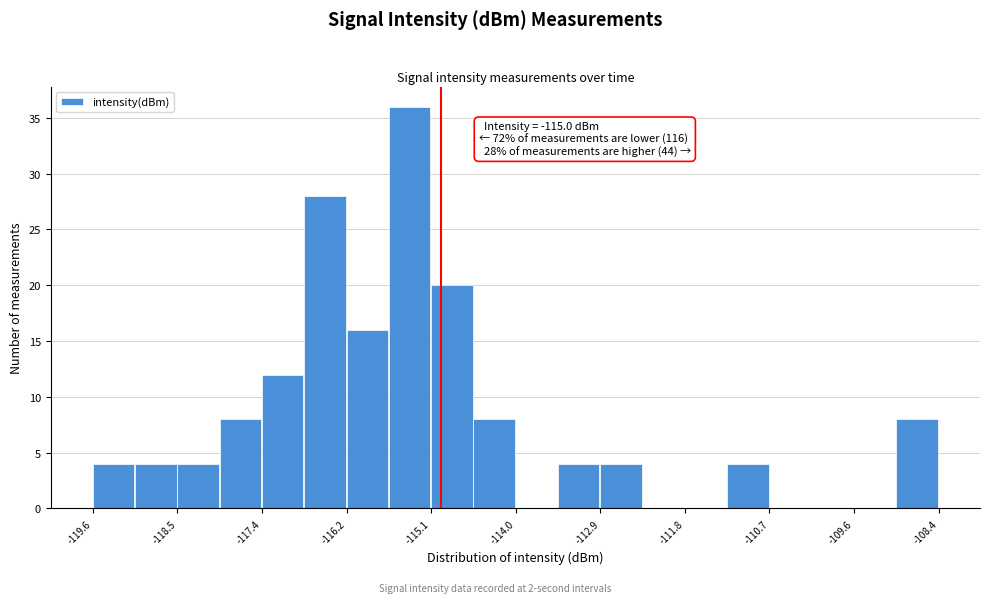

Read against the x-axis, roughly where is the centre of the tallest bar?

-115.4